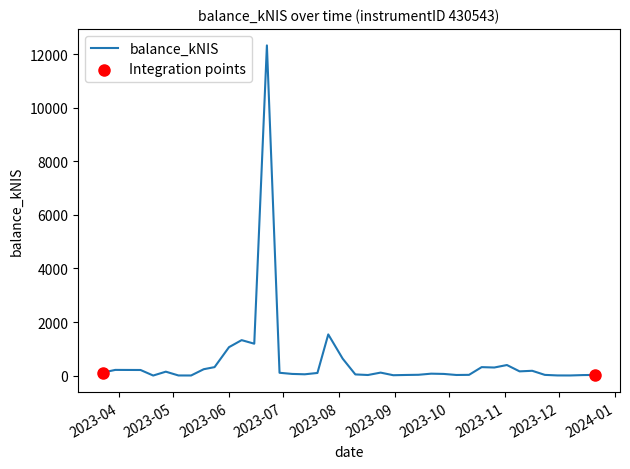

What is the greatest value displayed?

12336.4